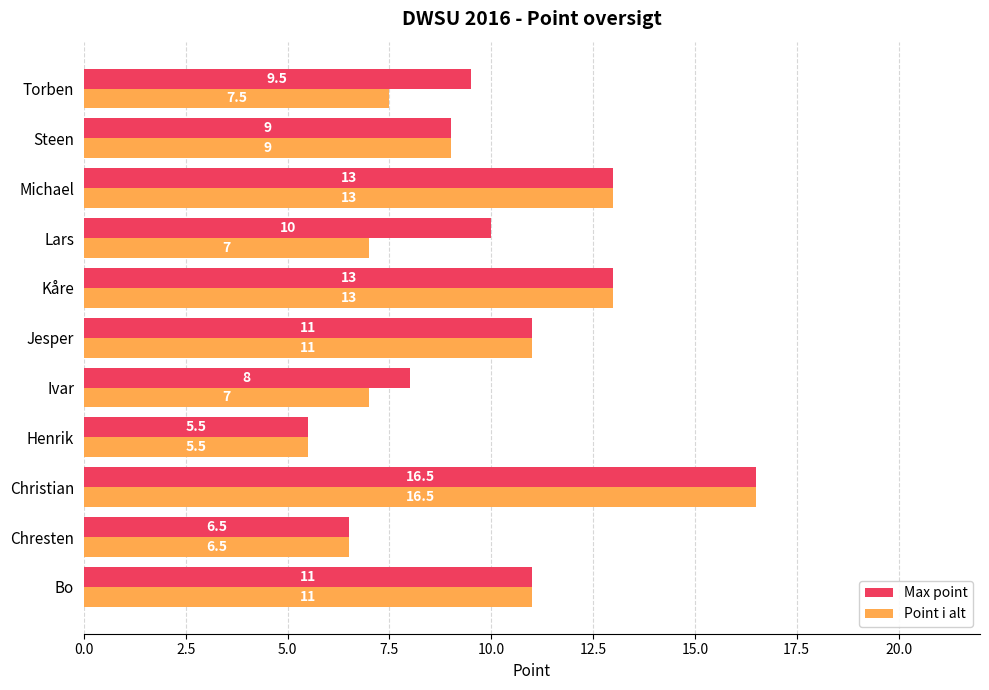

The Max point series shows 6.3 at Kåre. True or false?

False